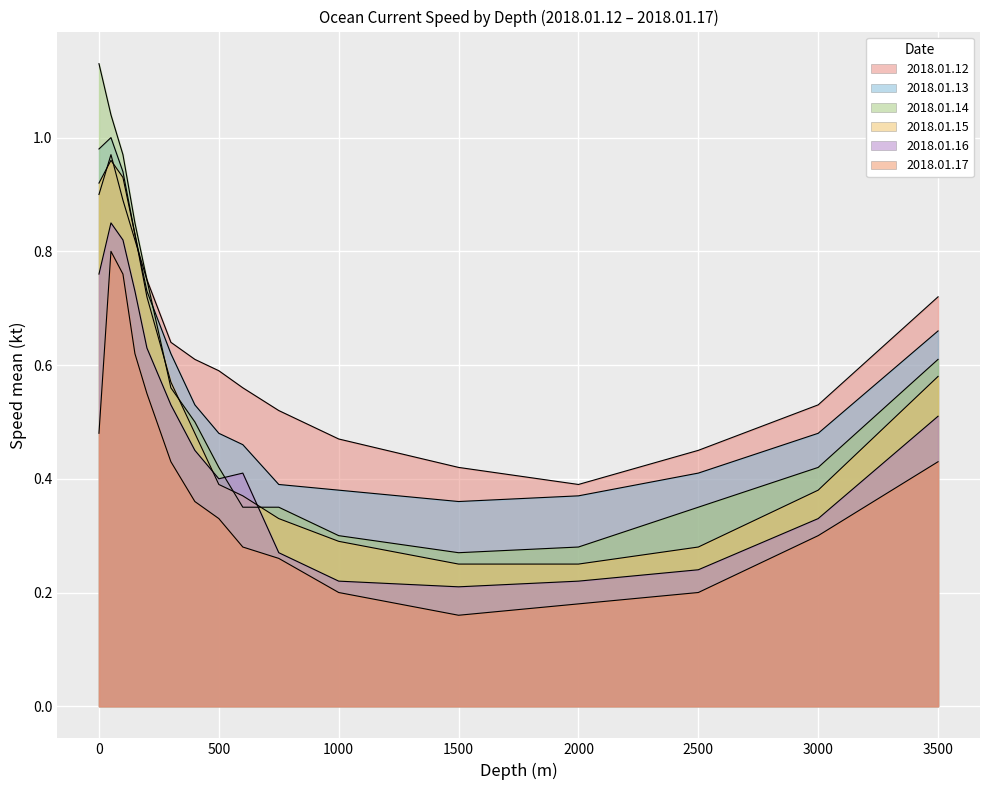

True or false: 2018.01.13 and 2018.01.15 intersect in this chart.

False